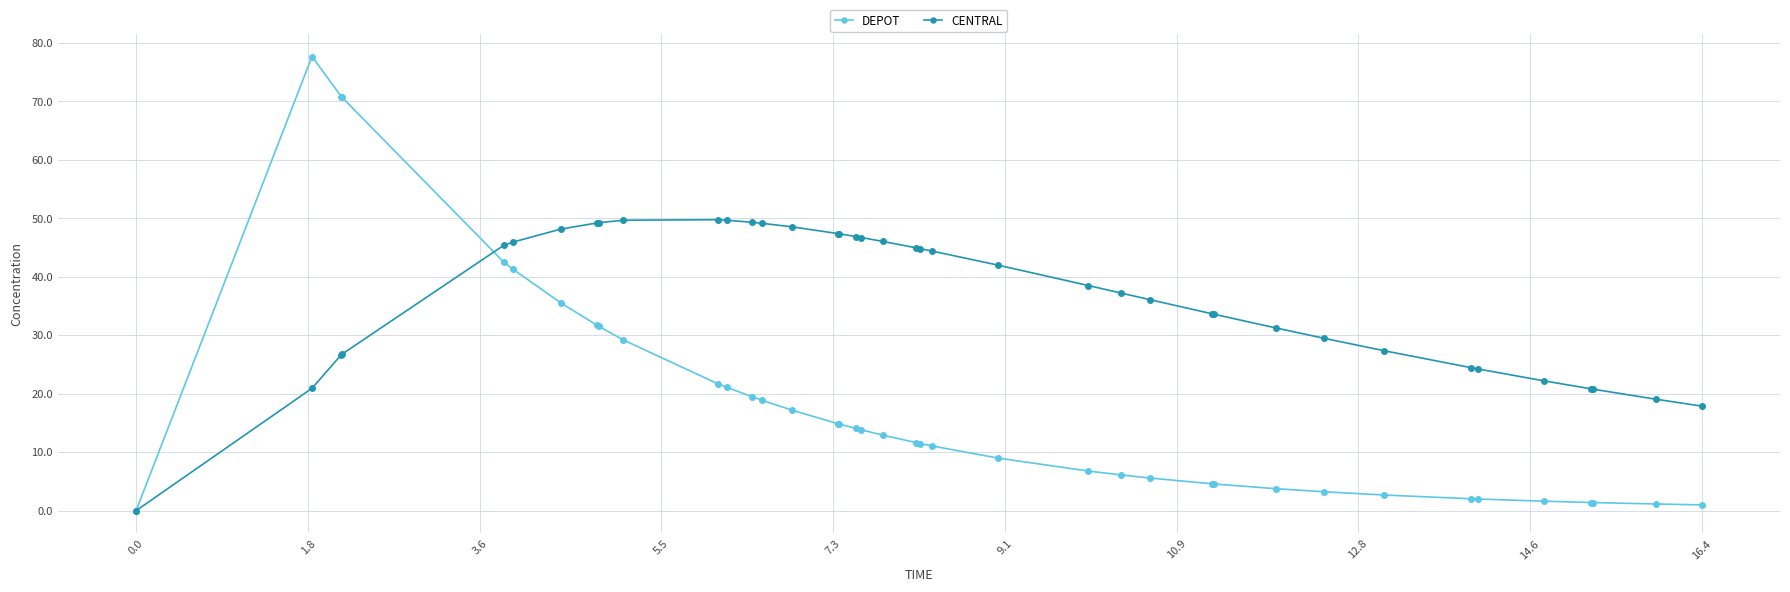

What is the difference between the maximum and minimum values in the CENTRAL series?

49.8